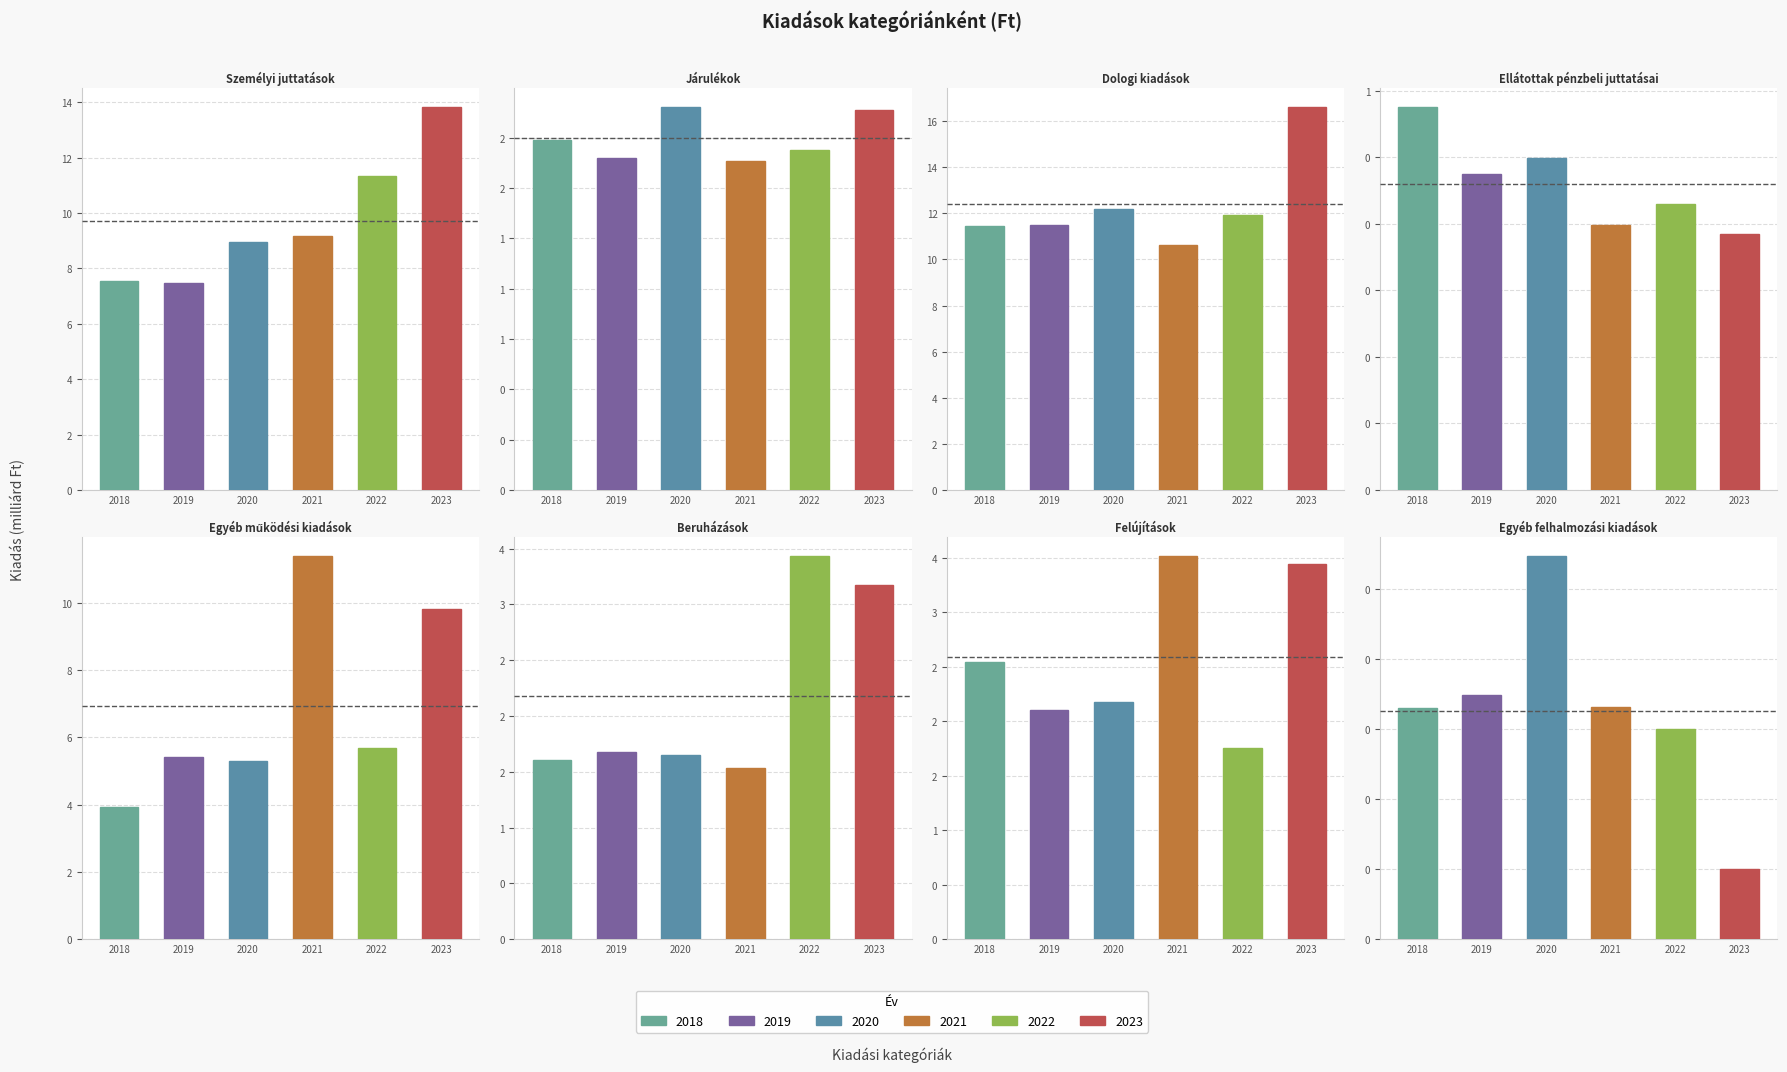

Does the chart contain stacked bars?

No